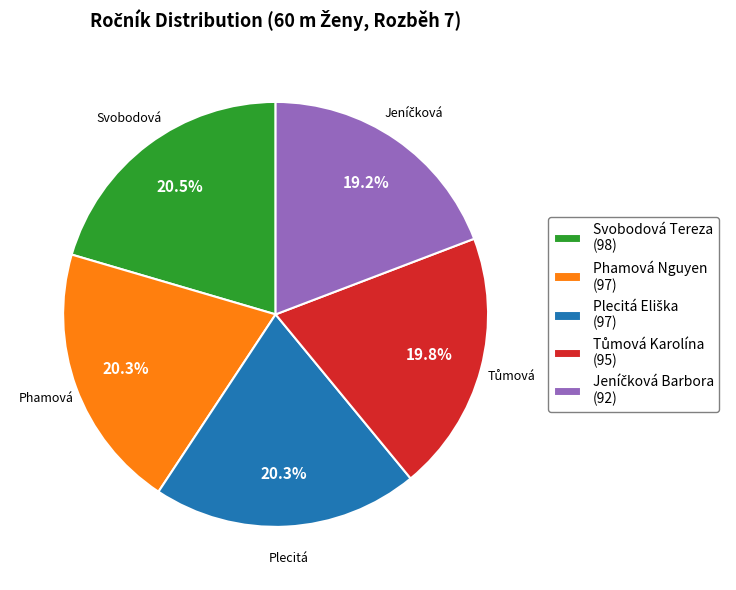

Does any single category account for the majority?

No